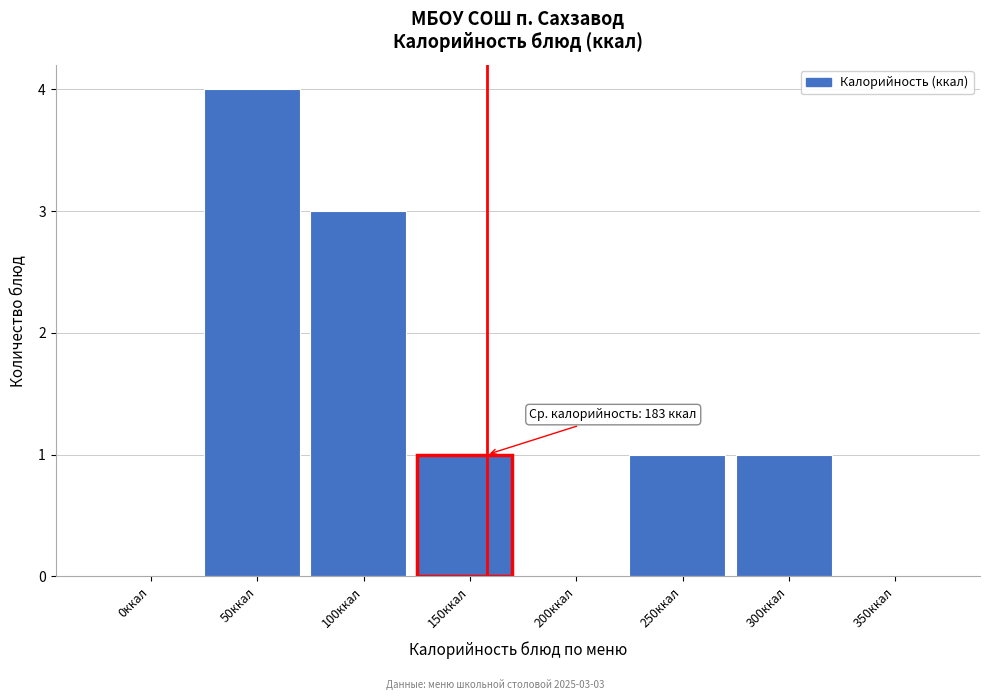

Reading left to right, what are all the values shown in this chart?

0ккал=0	50ккал=4	100ккал=3	150ккал=1	200ккал=0	250ккал=1	300ккал=1	350ккал=0